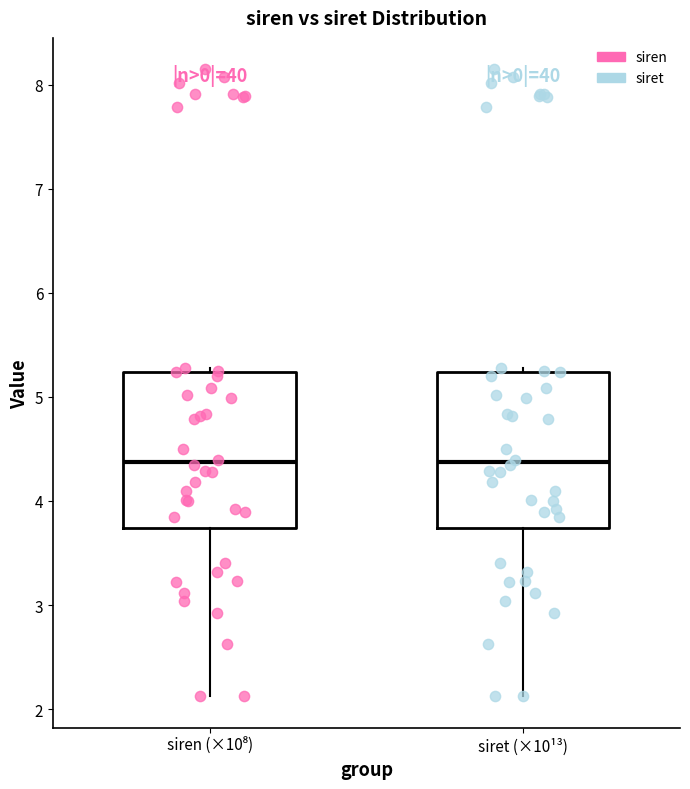

Reading left to right, read every box against the y-axis: the position of its median line, the range the box covers, and the ends of its whiskers. The values are not printed on the chart, so give them approximately, as read against the axis.

siren (×10⁸): median 4.4, box 3.7 to 5.2, whiskers 2.1 to 5.3
siret (×10¹³): median 4.4, box 3.7 to 5.2, whiskers 2.1 to 5.3